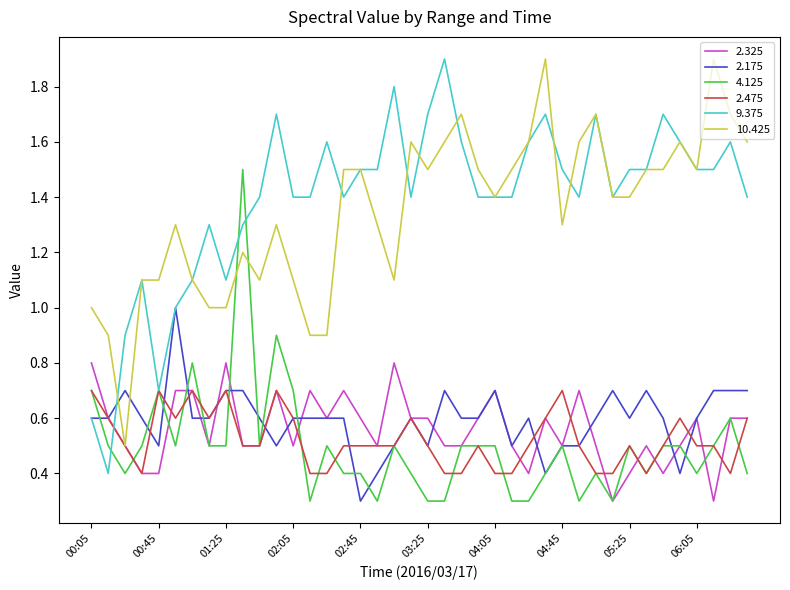

What is the minimum value shown in the chart?

0.3